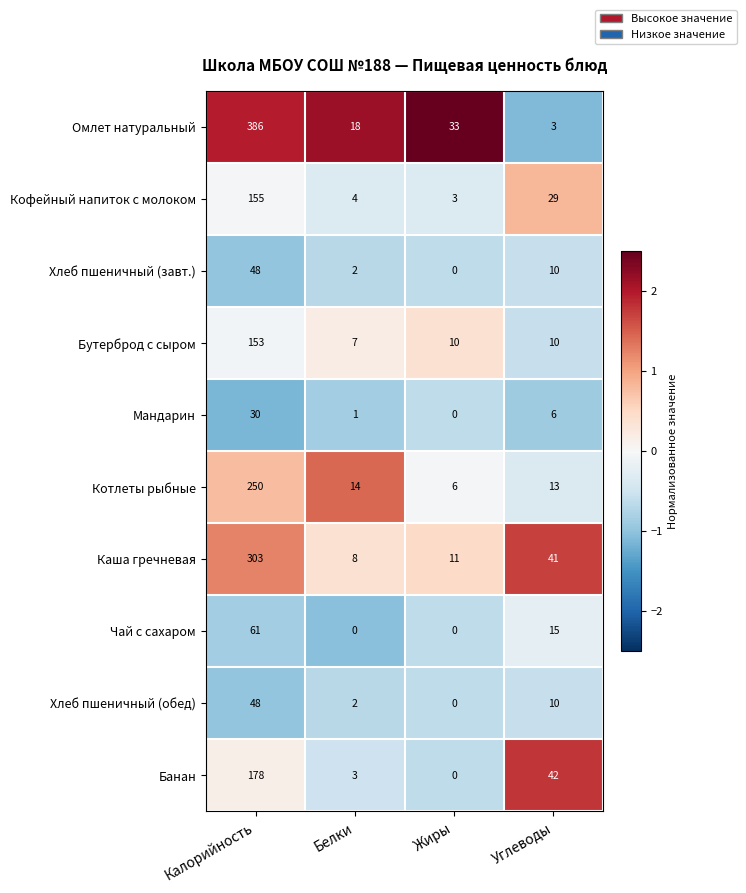

At which label is Каша гречневая closest to 155?

Углеводы